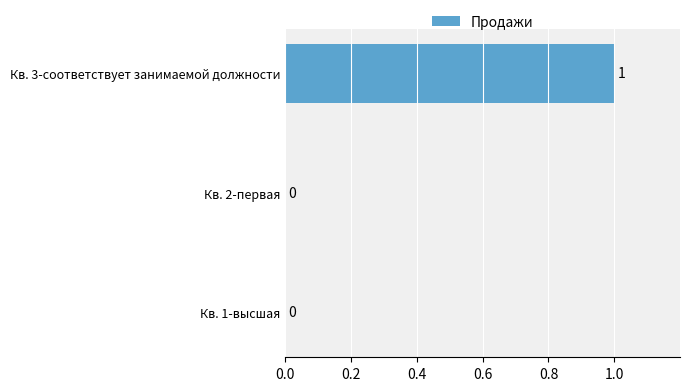

How many values are above zero?

1